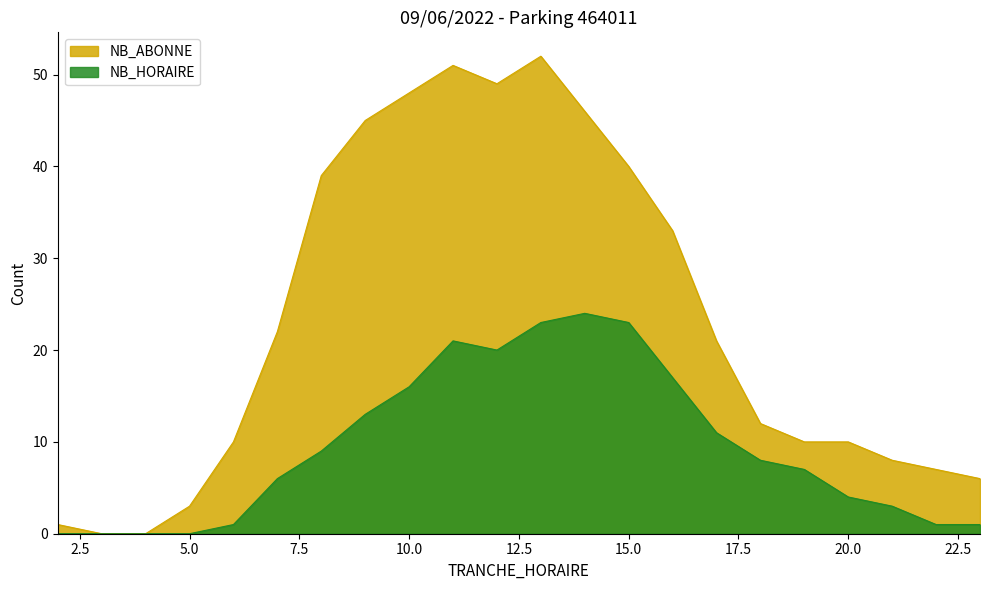

In NB_HORAIRE, how many points are lower than both neighbors (excluding endpoints)?

1